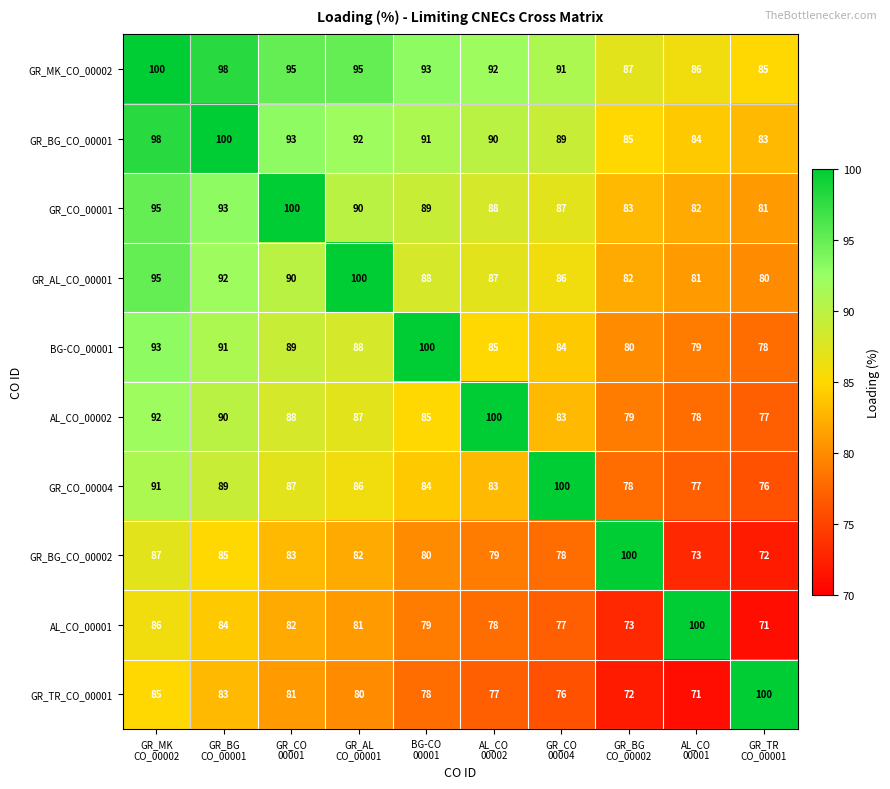

What is the maximum value for AL_CO_00001?

100